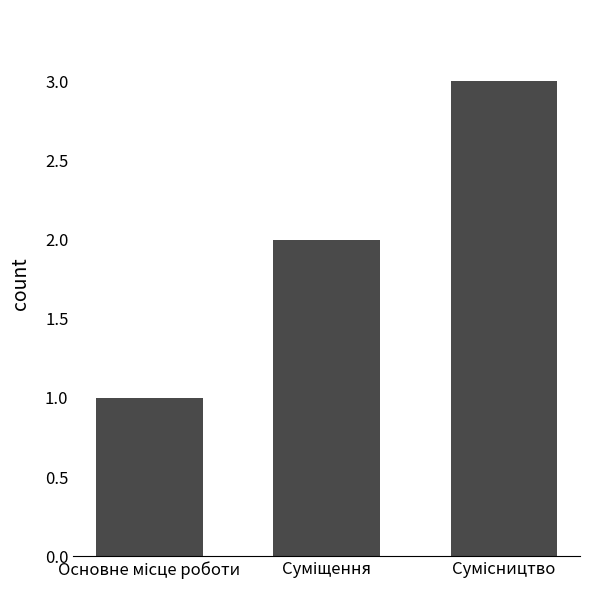

What is the sum of all values?

6